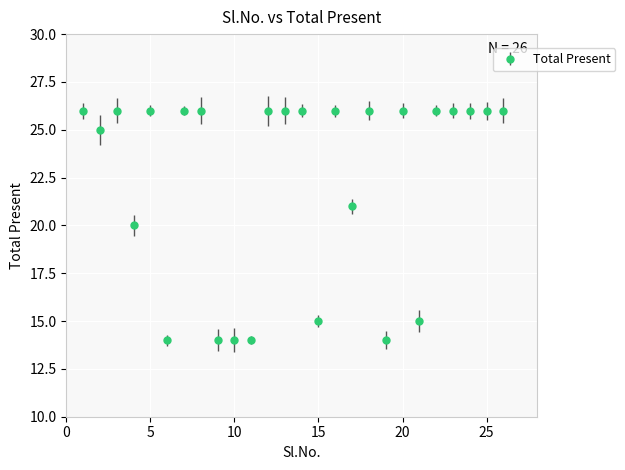

True or false: there are more than 0 points higher than both neighbors.

True